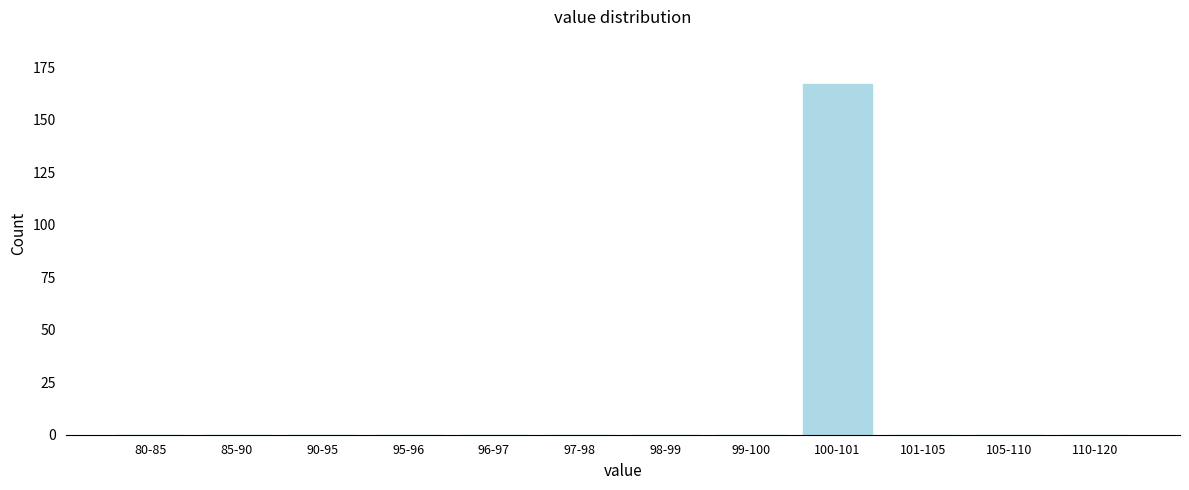

Reading left to right, list all the values displayed in this chart.

80-85=0	85-90=0	90-95=0	95-96=0	96-97=0	97-98=0	98-99=0	99-100=0	100-101=167	101-105=0	105-110=0	110-120=0